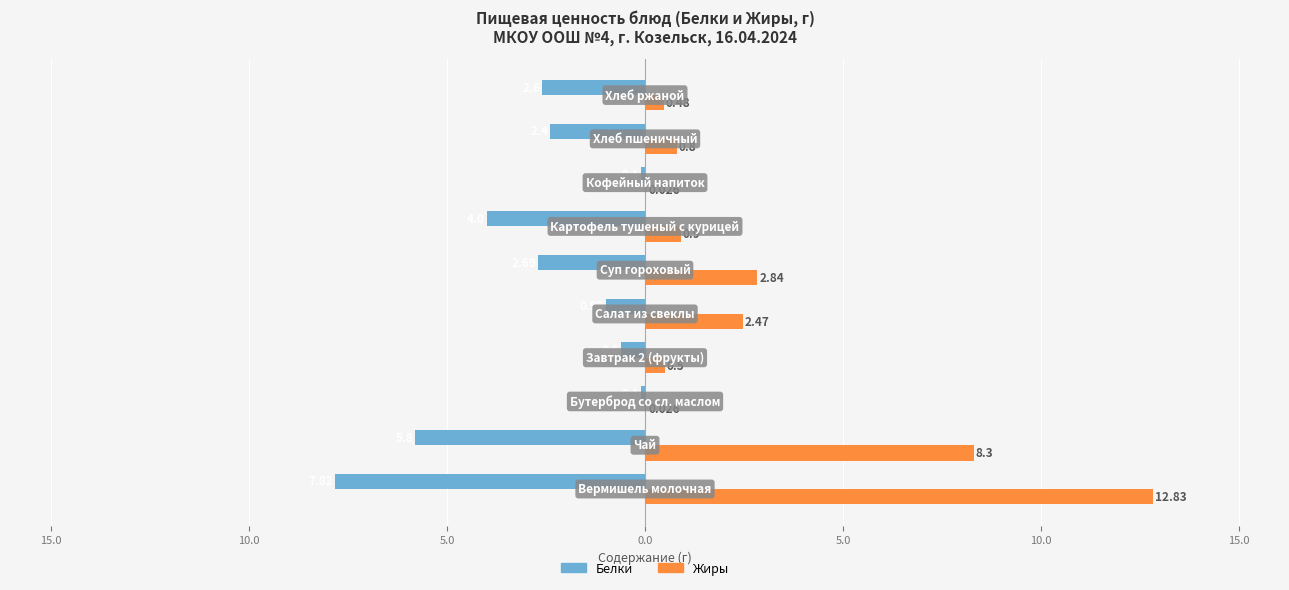

List the series in order of their peak value, lowest first.

Белки, Жиры